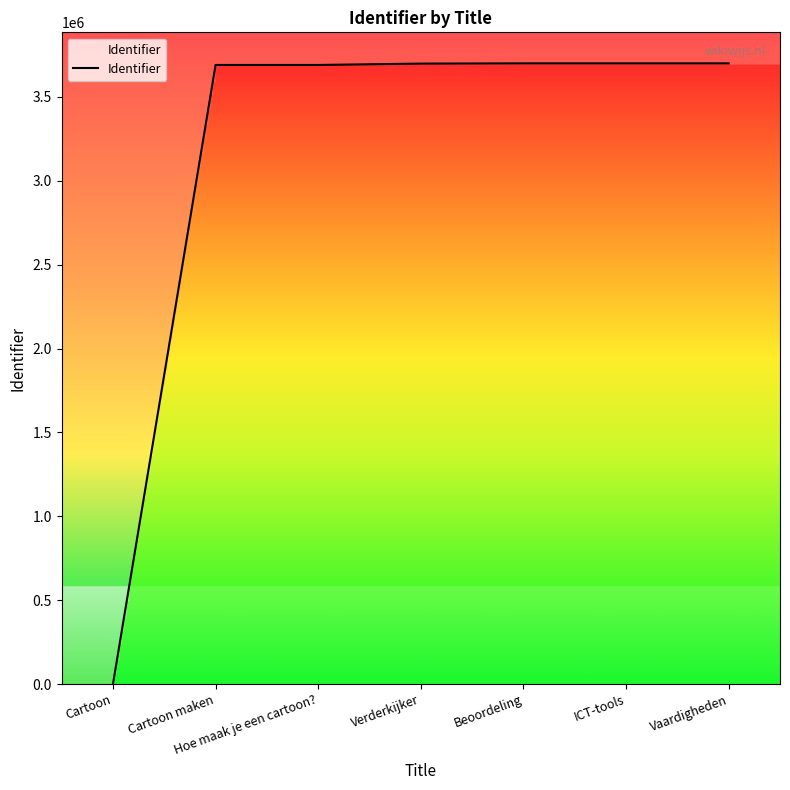

What is the sum of the values at Verderkijker and Hoe maak je een cartoon??

7388185